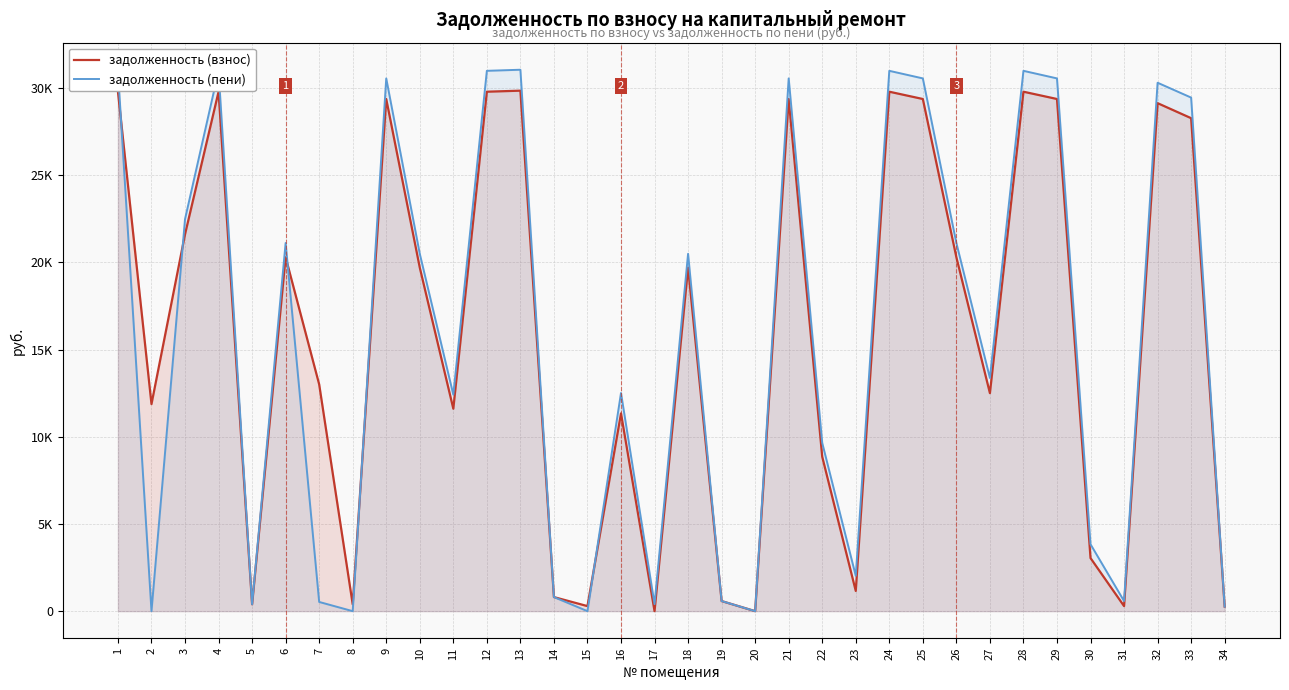

Is the value of задолженность (взнос) at 32 greater than the value of задолженность (пени) at 14?

Yes